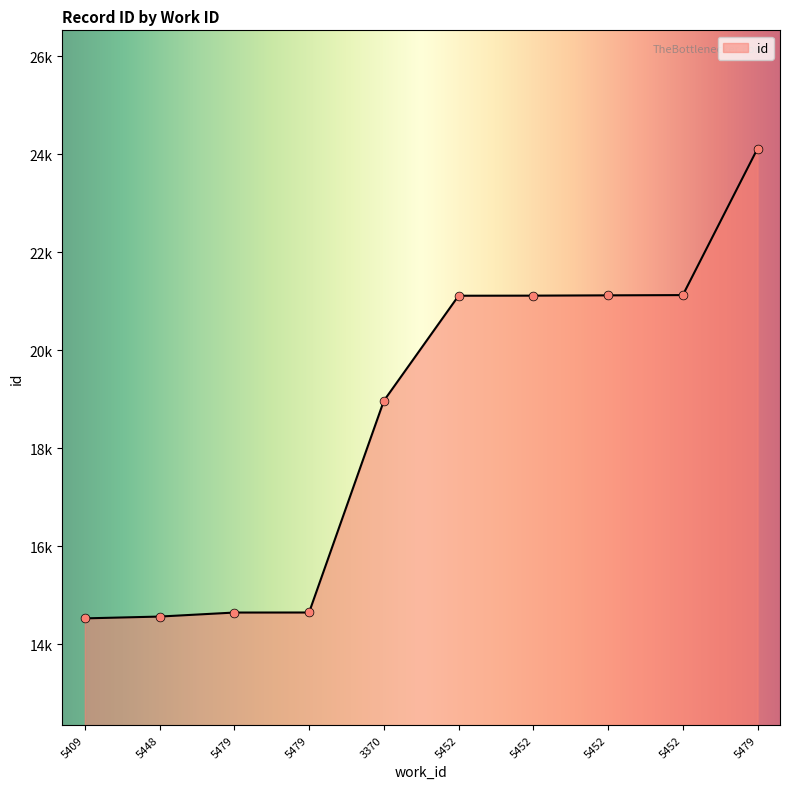

What is the ratio of the value at 5409 to the value at 5479?

1.0